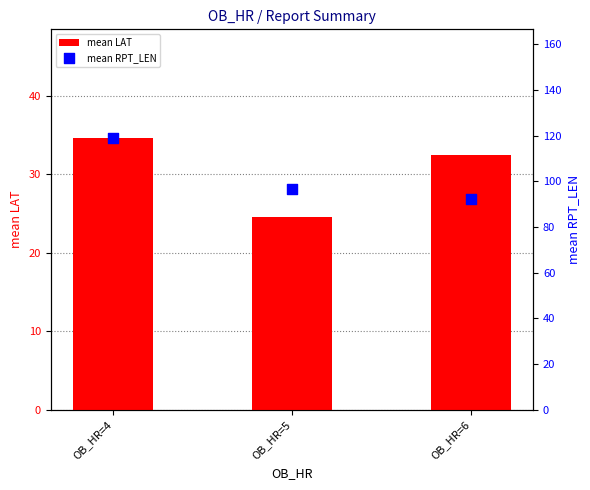

At which category is the sum across all series the highest?

OB_HR=4